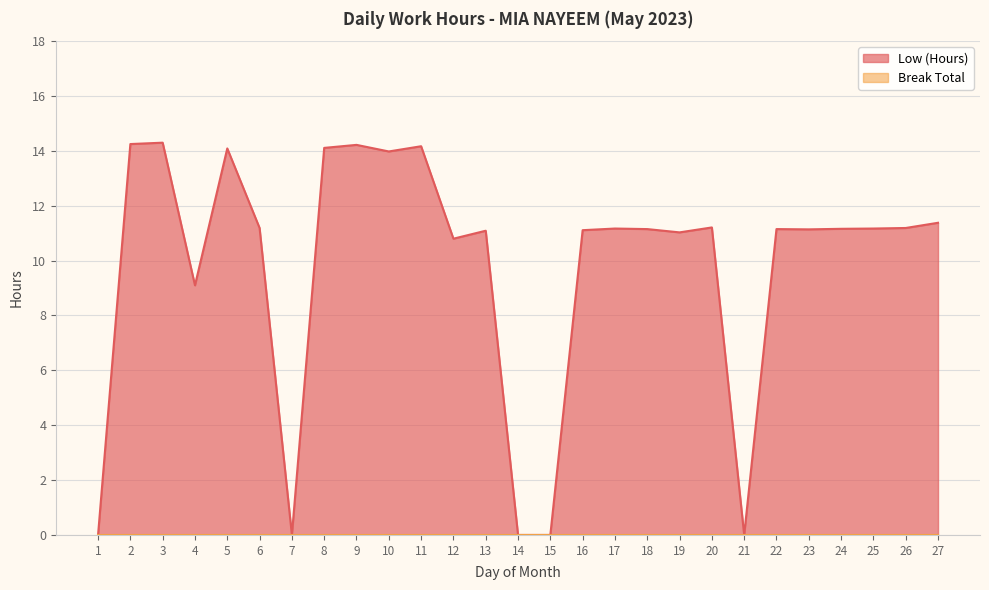

How many data points are less than 11?

7